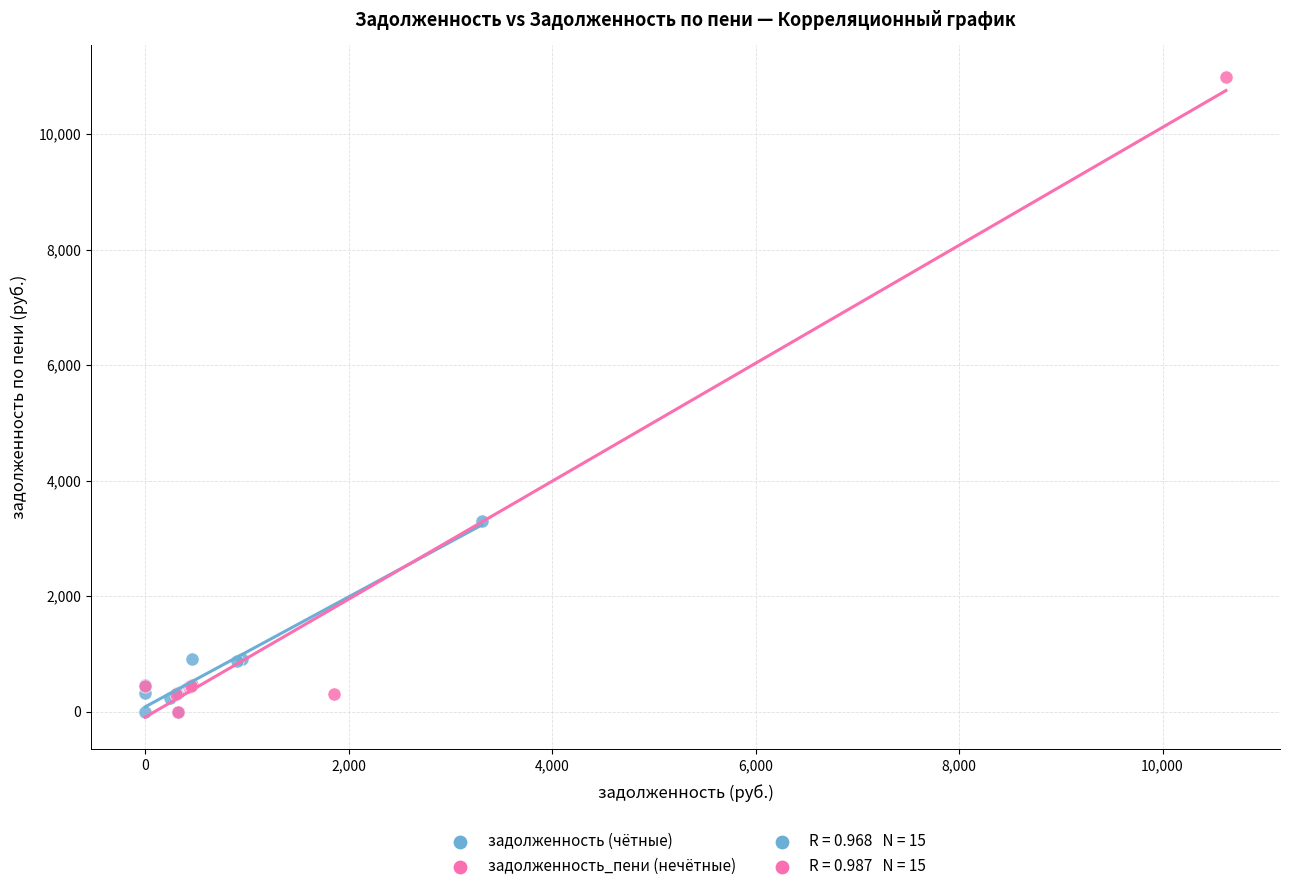

Which series has the widest spread of Y values?

задолженность_пени (нечётные)